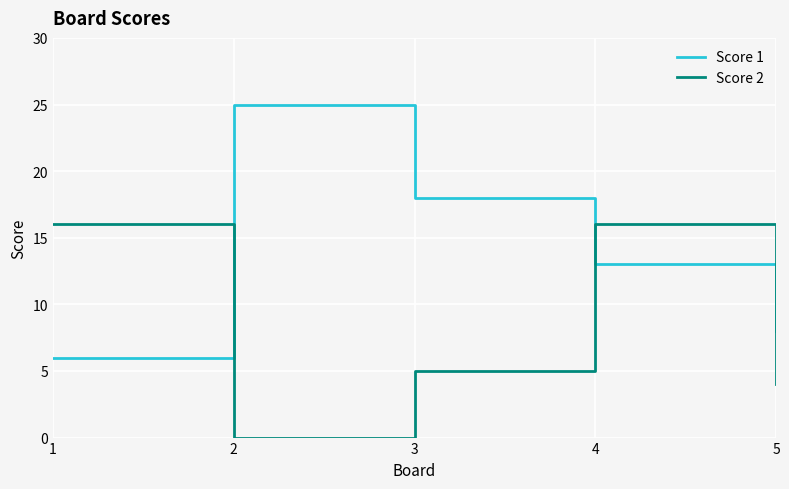

Which series has the largest range (max minus min)?

Score 1